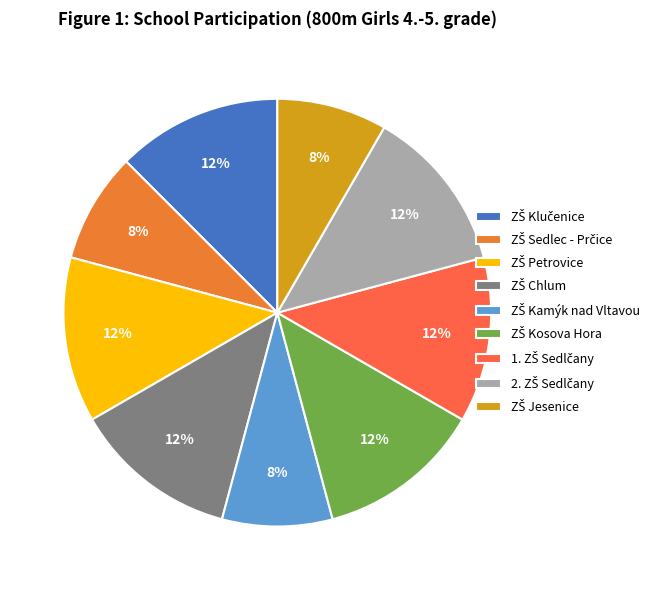

How many segments does this pie chart have?

9